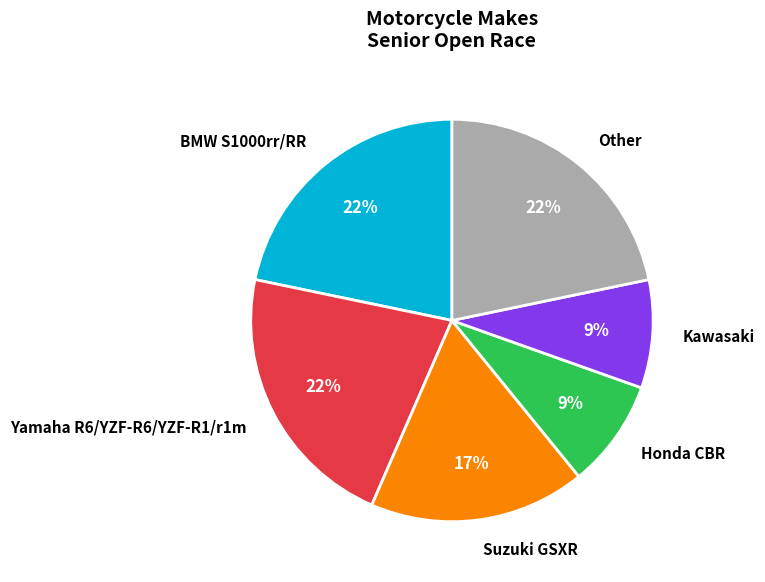

Does Honda CBR represent more than half of the total?

No